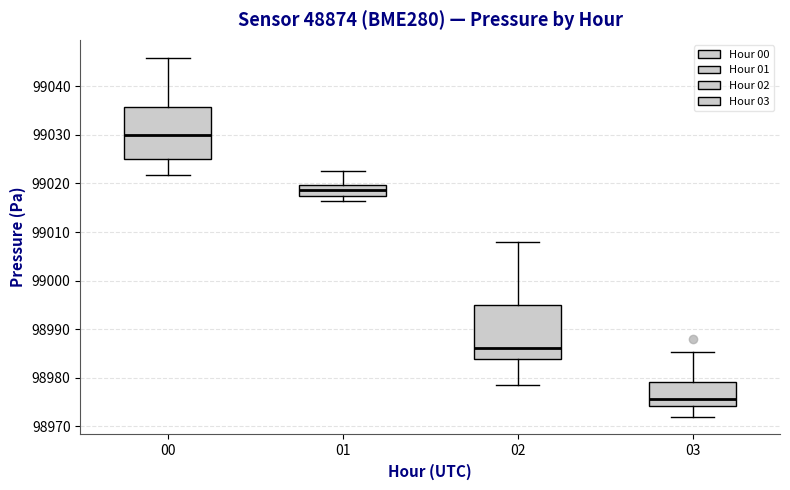

Which box has the highest median line?

00